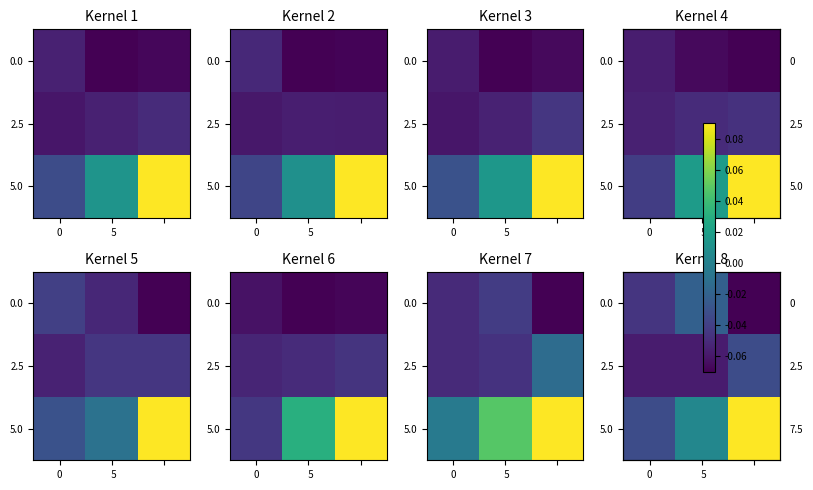

Which category has the lowest value across all series?

2